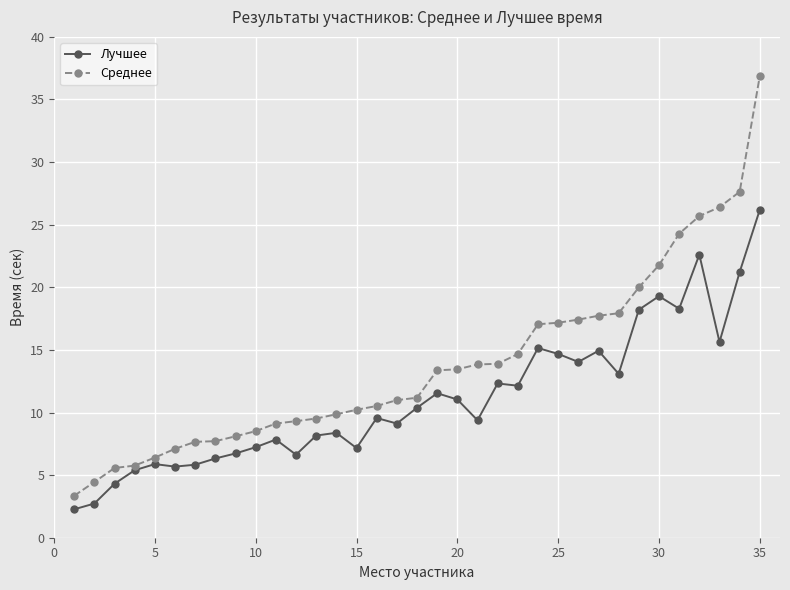

What is the minimum value for Среднее?

3.4